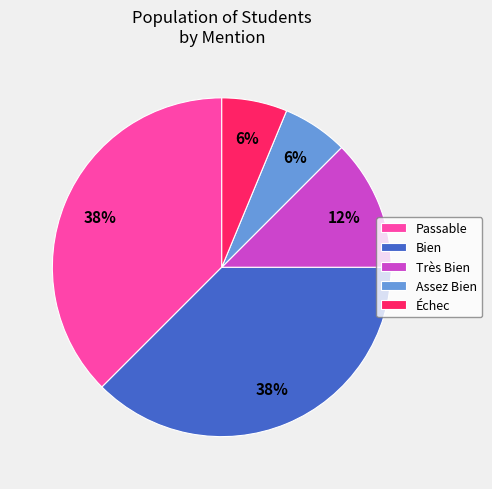

How many segments does this pie chart have?

5